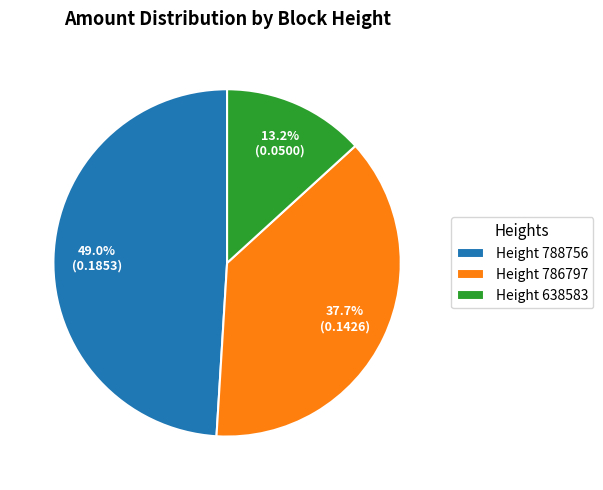

What percentage do Height 788756 and Height 786797 together represent?

86.8%